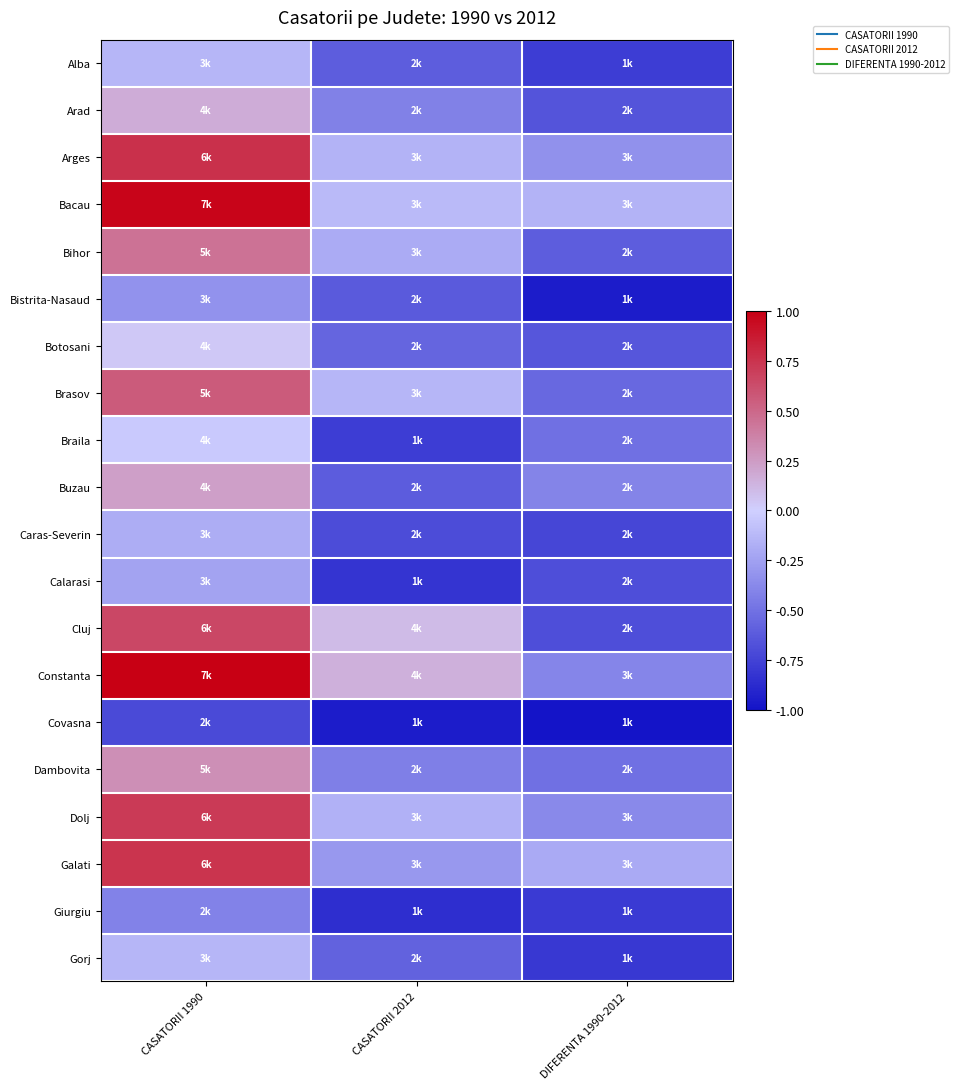

At how many categories does at least one series exceed 0?

2